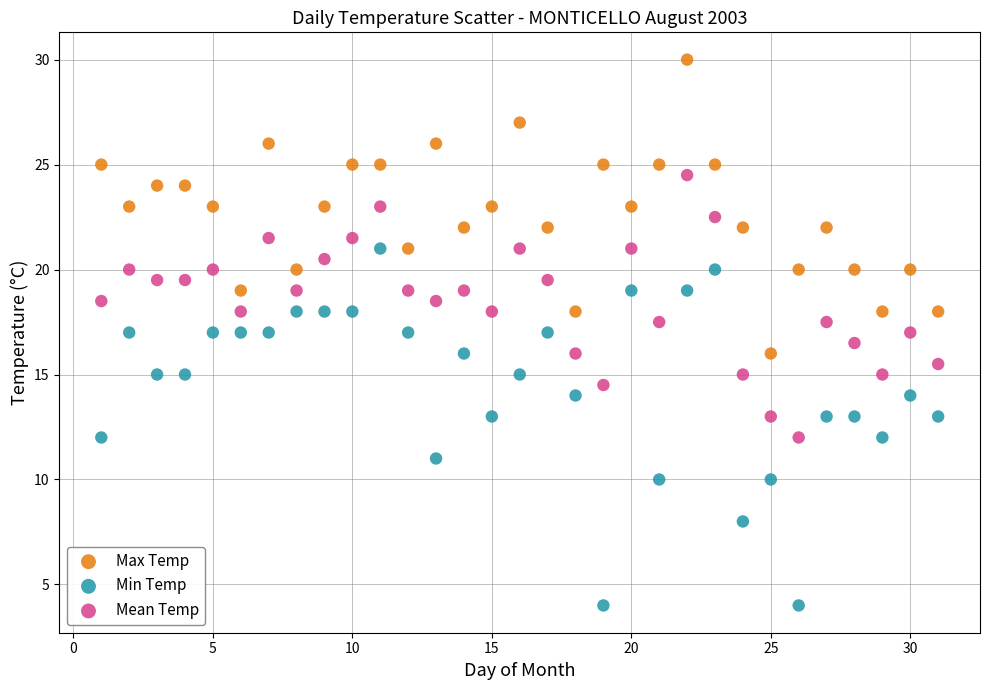

Which series reaches the minimum Y coordinate?

Min Temp